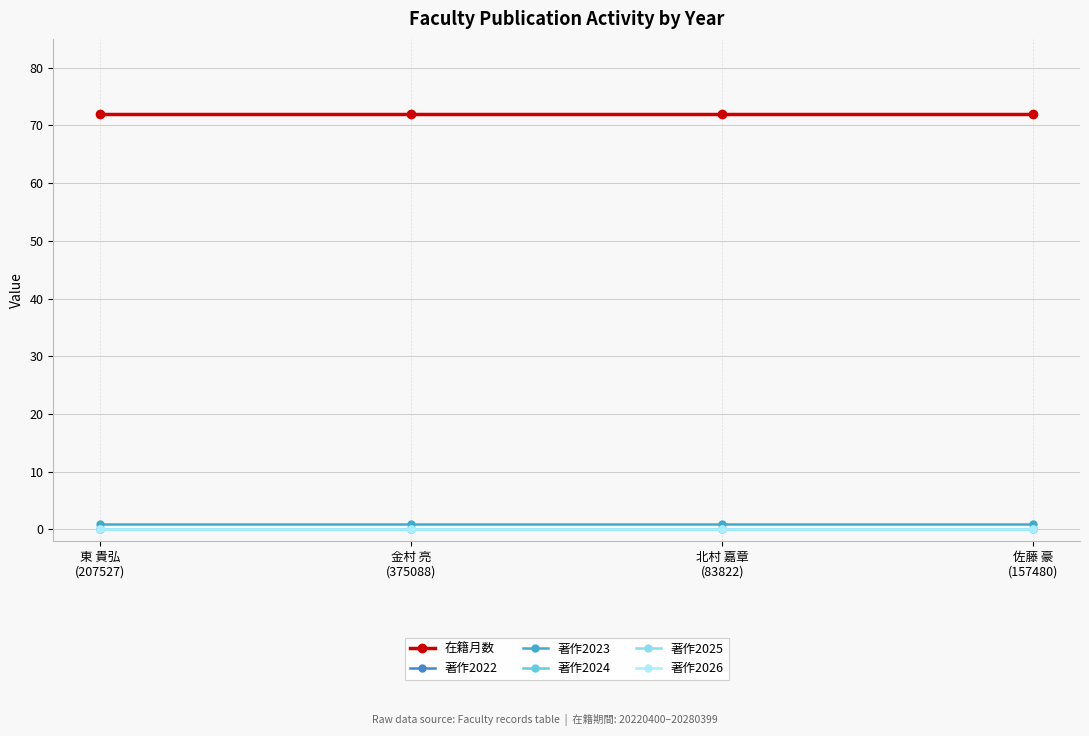

Between 佐藤 豪
(157480) and 東 貴弘
(207527), which is larger?

佐藤 豪
(157480)